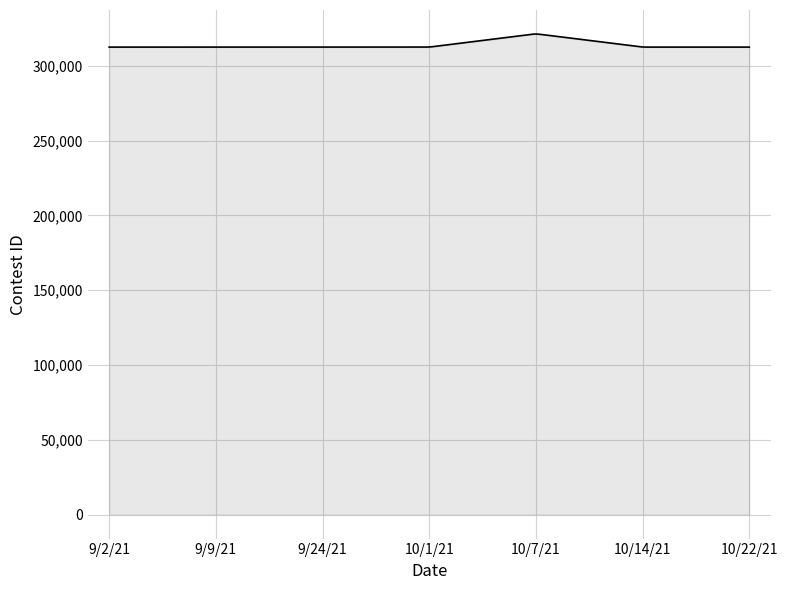

How many lines are shown in the chart?

1